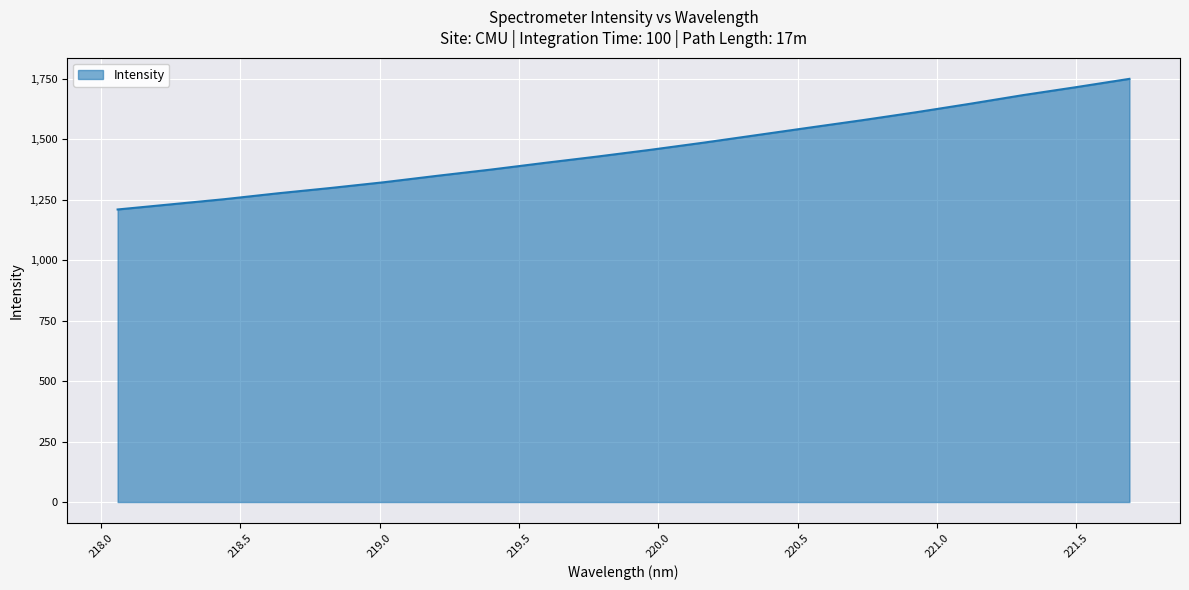

What is the minimum value shown in the chart?

1209.0